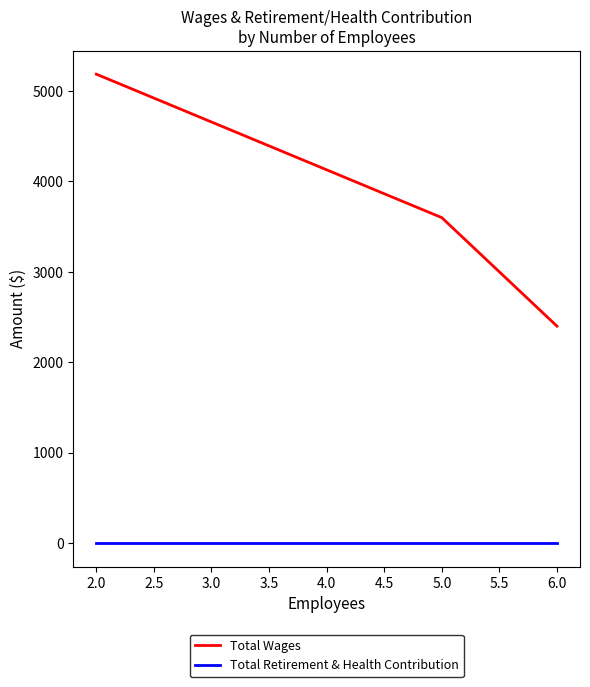

Which series has the widest spread of values?

Total Wages